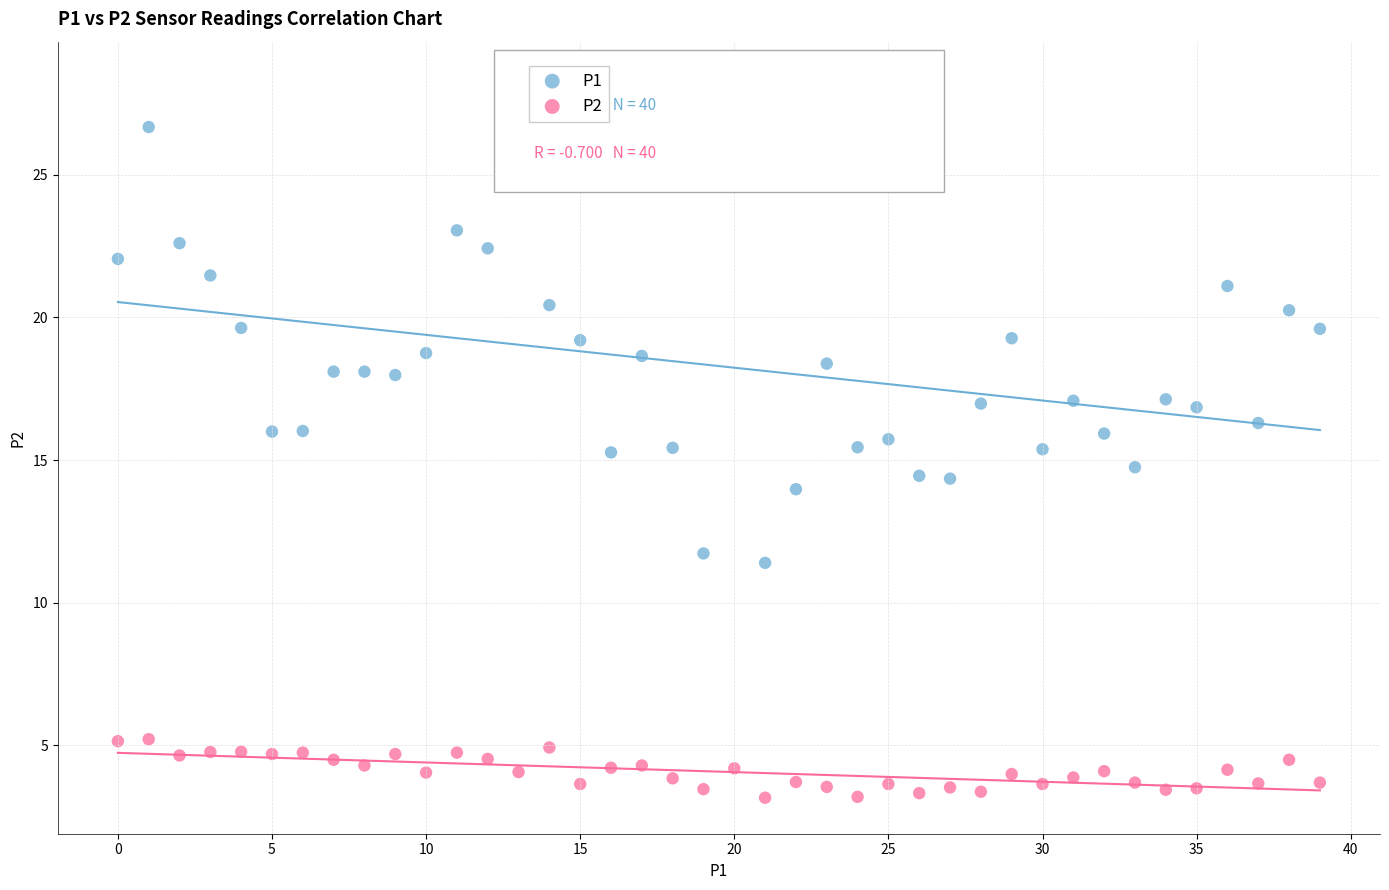

Which series contains the lowest Y value?

P2